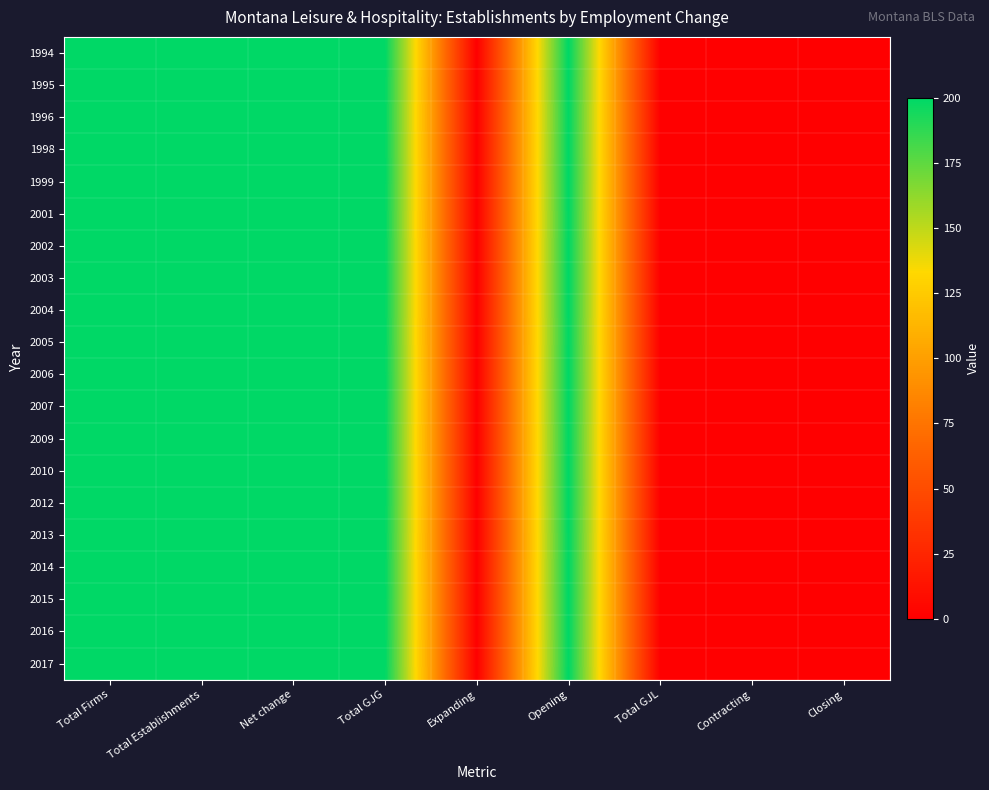

Reading left to right, transcribe all the data shown in this chart.

1994: Total Firms=200	Total Establishments=200	Net change=200	Total GJG=200	Expanding=0	Opening=200	Total GJL=0	Contracting=0	Closing=0
1995: Total Firms=200	Total Establishments=200	Net change=200	Total GJG=200	Expanding=0	Opening=200	Total GJL=0	Contracting=0	Closing=0
1996: Total Firms=200	Total Establishments=200	Net change=200	Total GJG=200	Expanding=0	Opening=200	Total GJL=0	Contracting=0	Closing=0
1998: Total Firms=200	Total Establishments=200	Net change=200	Total GJG=200	Expanding=0	Opening=200	Total GJL=0	Contracting=0	Closing=0
1999: Total Firms=200	Total Establishments=200	Net change=200	Total GJG=200	Expanding=0	Opening=200	Total GJL=0	Contracting=0	Closing=0
2001: Total Firms=200	Total Establishments=200	Net change=200	Total GJG=200	Expanding=0	Opening=200	Total GJL=0	Contracting=0	Closing=0
2002: Total Firms=200	Total Establishments=200	Net change=200	Total GJG=200	Expanding=0	Opening=200	Total GJL=0	Contracting=0	Closing=0
2003: Total Firms=200	Total Establishments=200	Net change=200	Total GJG=200	Expanding=0	Opening=200	Total GJL=0	Contracting=0	Closing=0
2004: Total Firms=200	Total Establishments=200	Net change=200	Total GJG=200	Expanding=0	Opening=200	Total GJL=0	Contracting=0	Closing=0
2005: Total Firms=200	Total Establishments=200	Net change=200	Total GJG=200	Expanding=0	Opening=200	Total GJL=0	Contracting=0	Closing=0
2006: Total Firms=200	Total Establishments=200	Net change=200	Total GJG=200	Expanding=0	Opening=200	Total GJL=0	Contracting=0	Closing=0
2007: Total Firms=200	Total Establishments=200	Net change=200	Total GJG=200	Expanding=0	Opening=200	Total GJL=0	Contracting=0	Closing=0
2009: Total Firms=200	Total Establishments=200	Net change=200	Total GJG=200	Expanding=0	Opening=200	Total GJL=0	Contracting=0	Closing=0
2010: Total Firms=200	Total Establishments=200	Net change=200	Total GJG=200	Expanding=0	Opening=200	Total GJL=0	Contracting=0	Closing=0
2012: Total Firms=200	Total Establishments=200	Net change=200	Total GJG=200	Expanding=0	Opening=200	Total GJL=0	Contracting=0	Closing=0
2013: Total Firms=200	Total Establishments=200	Net change=200	Total GJG=200	Expanding=0	Opening=200	Total GJL=0	Contracting=0	Closing=0
2014: Total Firms=200	Total Establishments=200	Net change=200	Total GJG=200	Expanding=0	Opening=200	Total GJL=0	Contracting=0	Closing=0
2015: Total Firms=200	Total Establishments=200	Net change=200	Total GJG=200	Expanding=0	Opening=200	Total GJL=0	Contracting=0	Closing=0
2016: Total Firms=200	Total Establishments=200	Net change=200	Total GJG=200	Expanding=0	Opening=200	Total GJL=0	Contracting=0	Closing=0
2017: Total Firms=200	Total Establishments=200	Net change=200	Total GJG=200	Expanding=0	Opening=200	Total GJL=0	Contracting=0	Closing=0